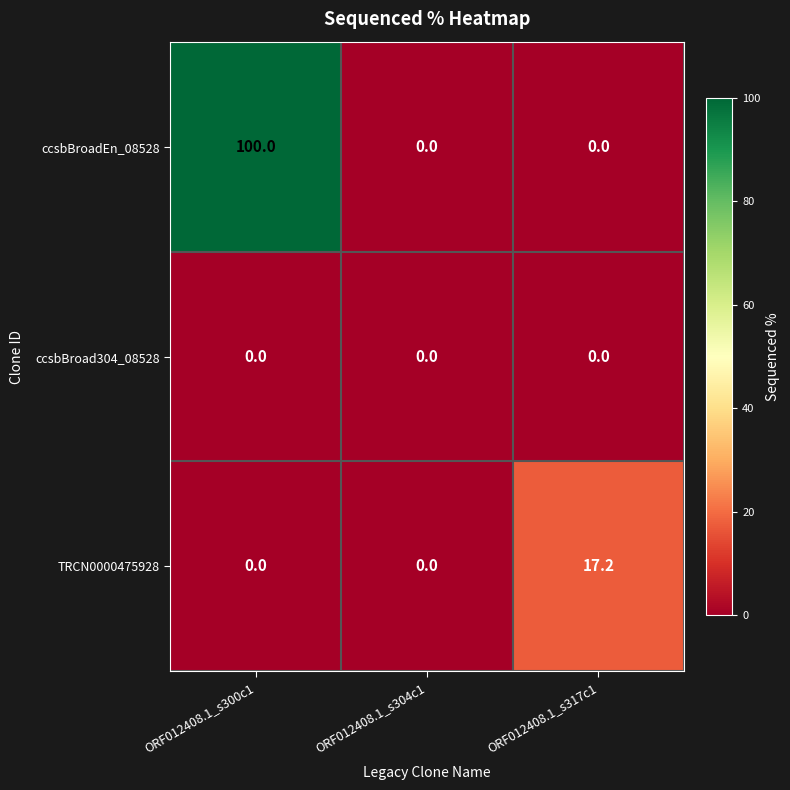

List the series in order of their peak value, highest first.

ccsbBroadEn_08528, TRCN0000475928, ccsbBroad304_08528